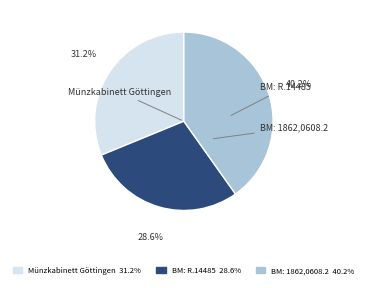

Count the number of slices in the pie.

3